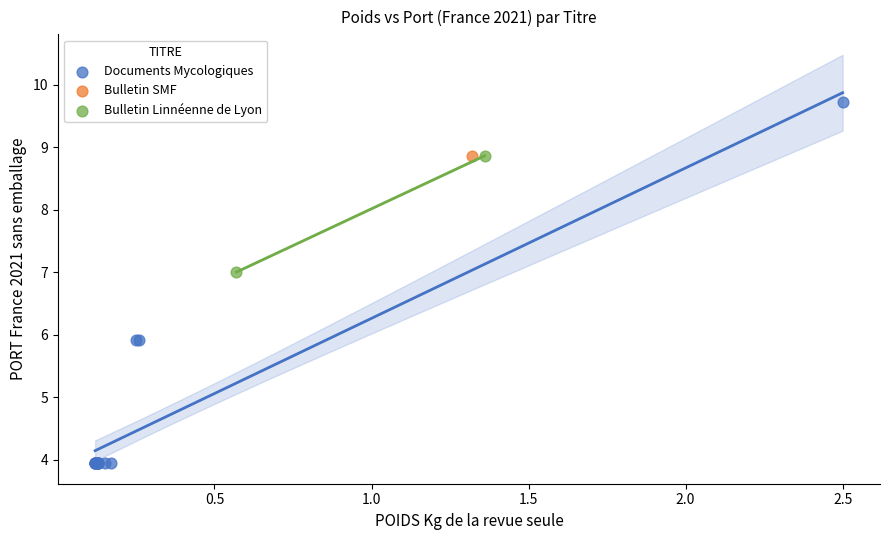

What are all the series names shown in the legend?

Documents Mycologiques, Bulletin SMF, Bulletin Linnéenne de Lyon